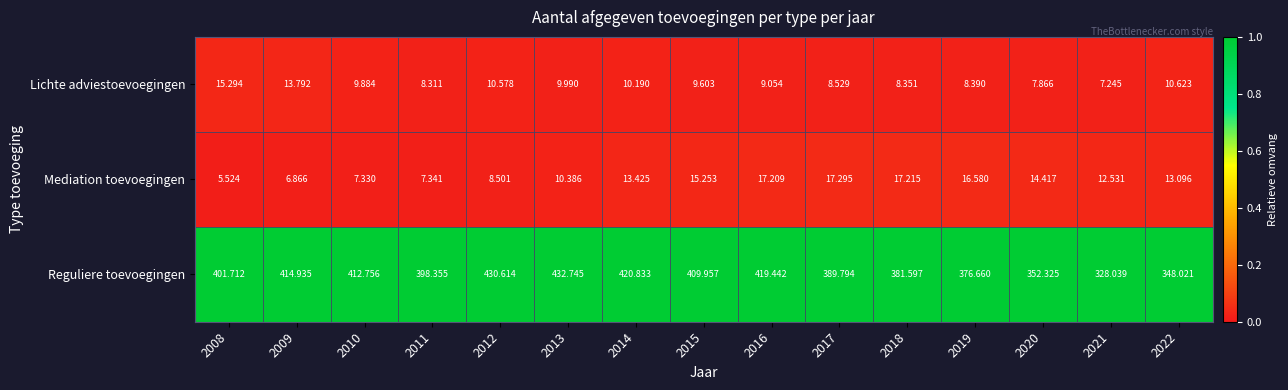

Which series has the largest total across all categories?

Reguliere toevoegingen